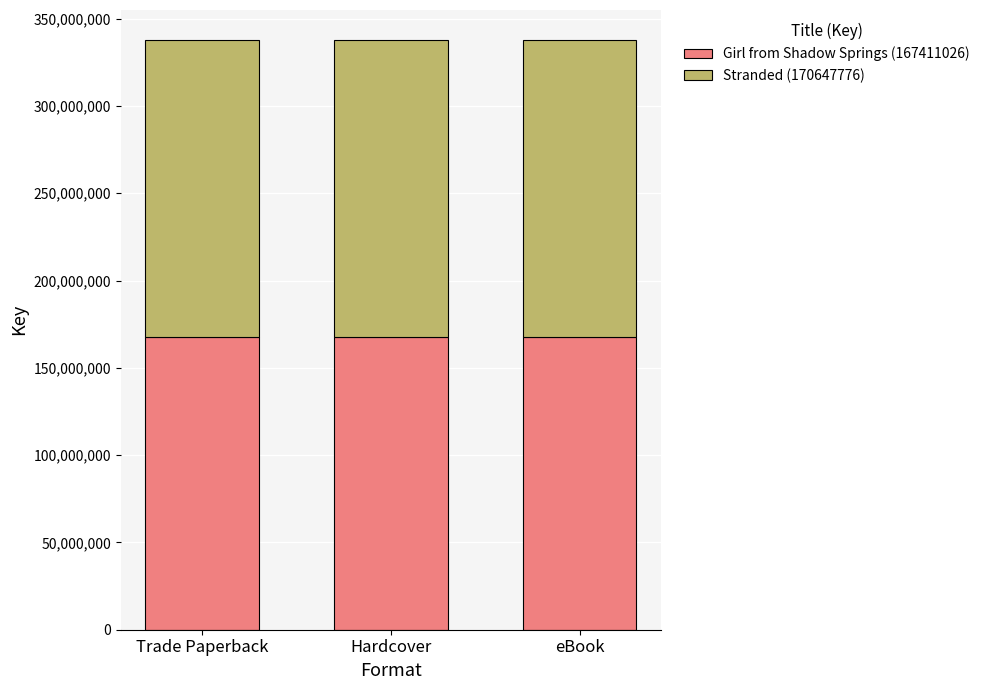

What is the total value across all series at Trade Paperback?

338058802